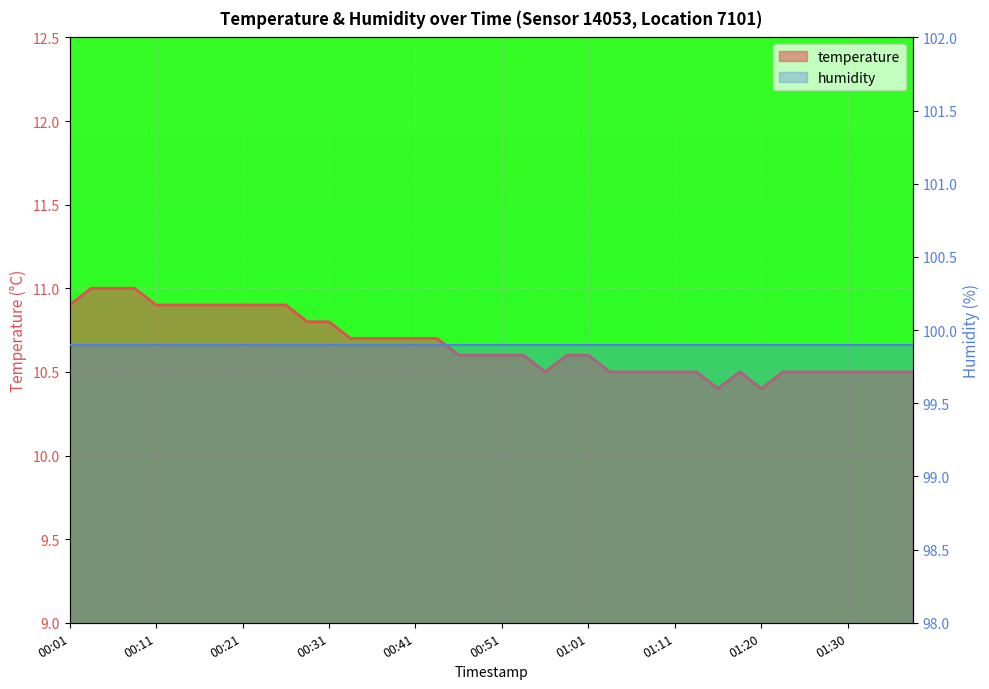

What is the total value across all series at 26?

110.4